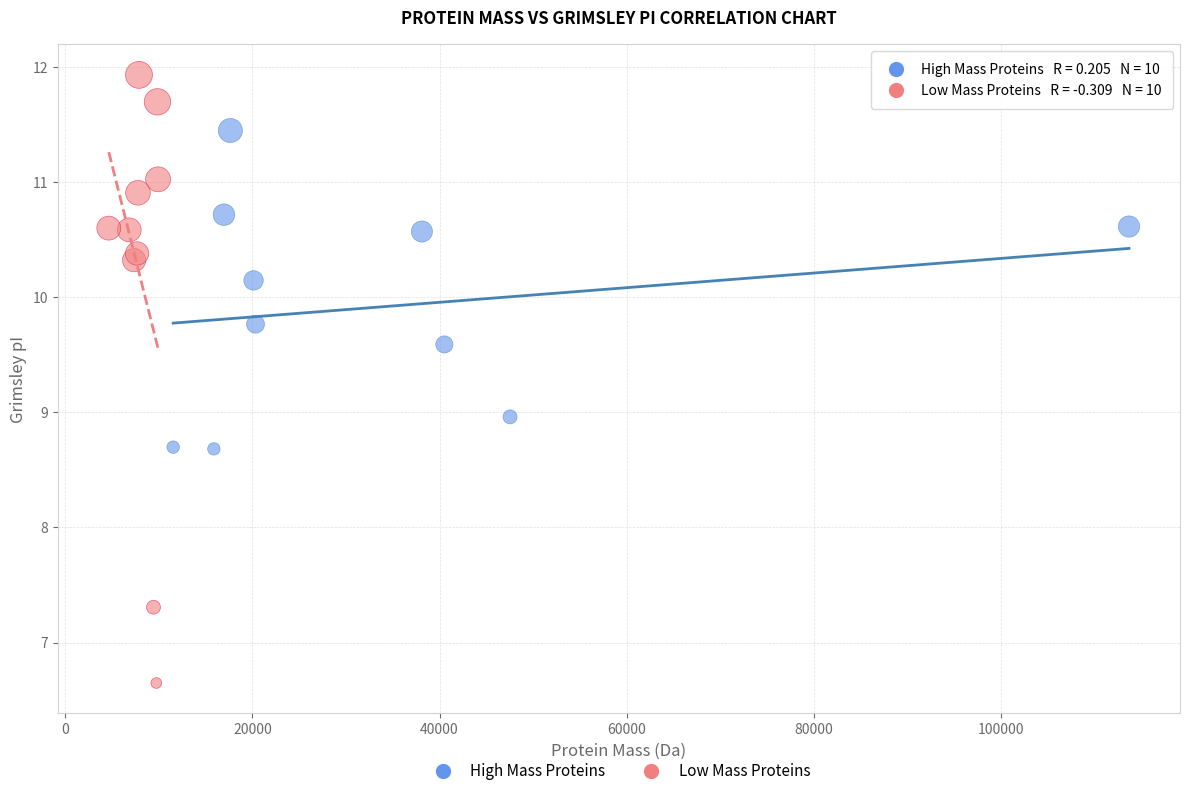

Which series reaches the maximum Y coordinate?

Low Mass Proteins